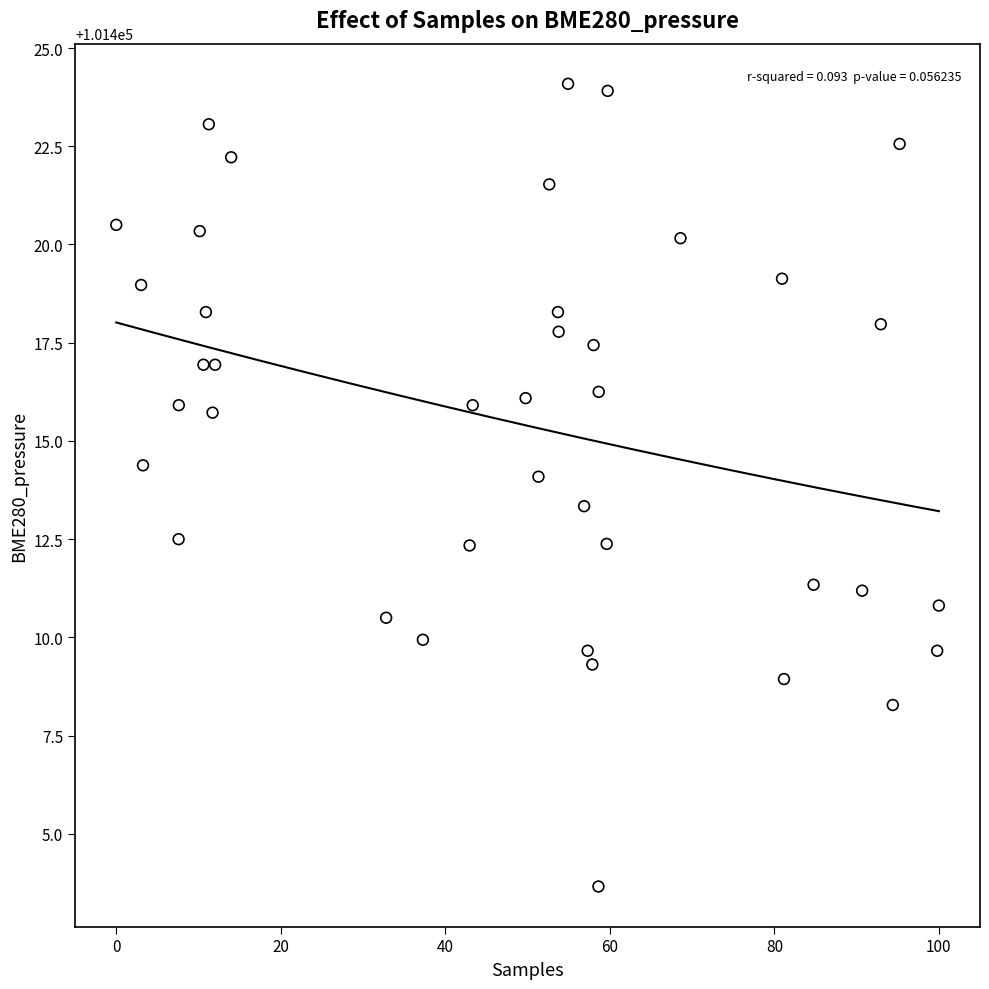

What is the range of X values (max minus min)?

100.0